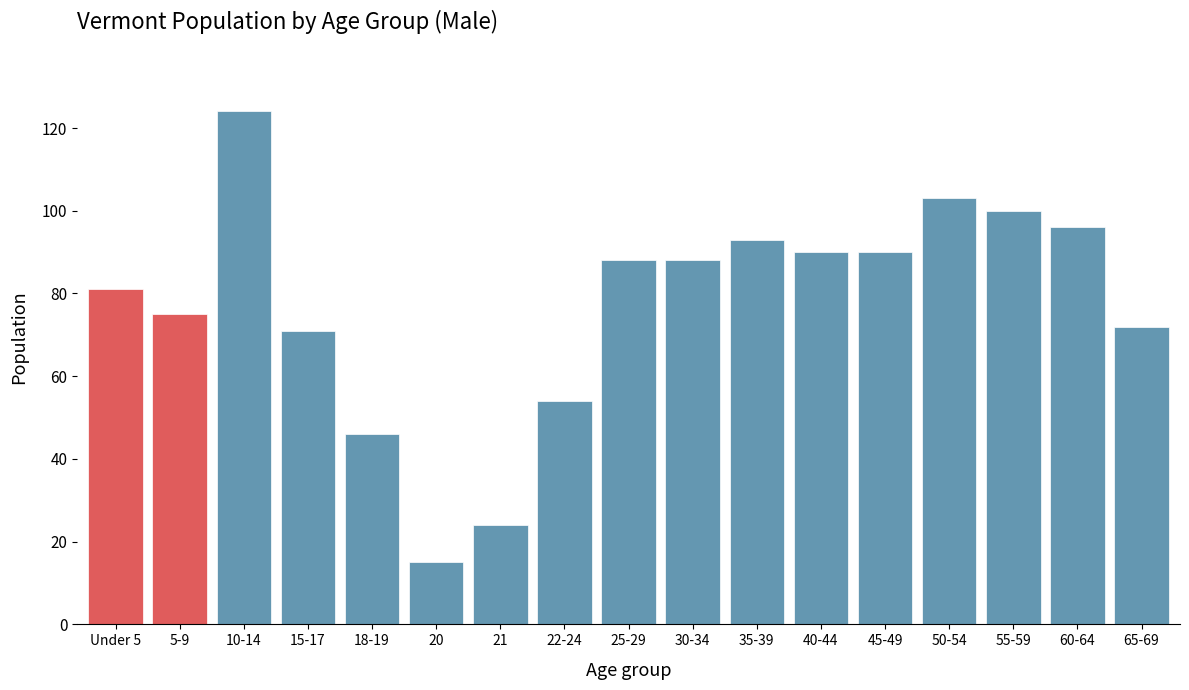

Reading left to right, what are all the values shown in this chart?

Under 5=81	5-9=75	10-14=124	15-17=71	18-19=46	20=15	21=24	22-24=54	25-29=88	30-34=88	35-39=93	40-44=90	45-49=90	50-54=103	55-59=100	60-64=96	65-69=72